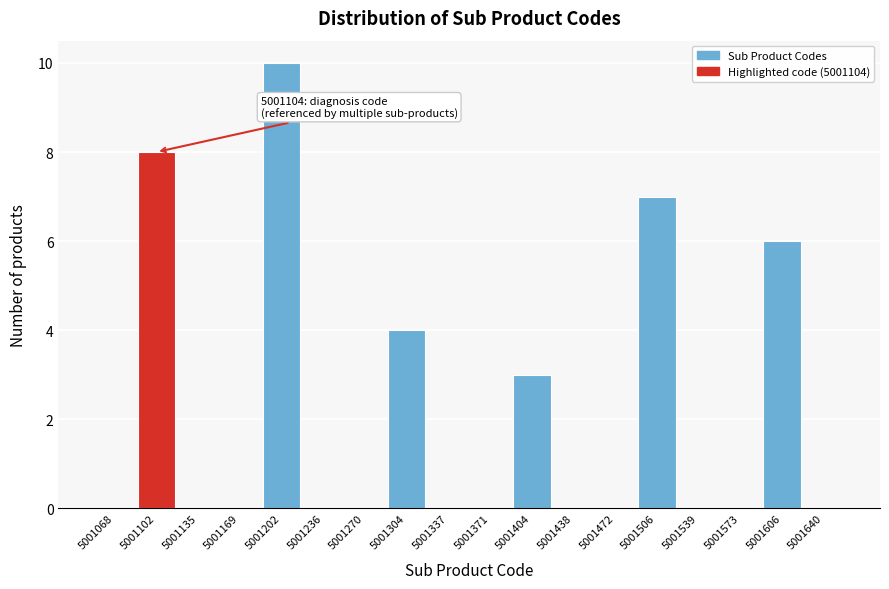

Which range on the x-axis has the tallest bar?

5001185 to 5001220